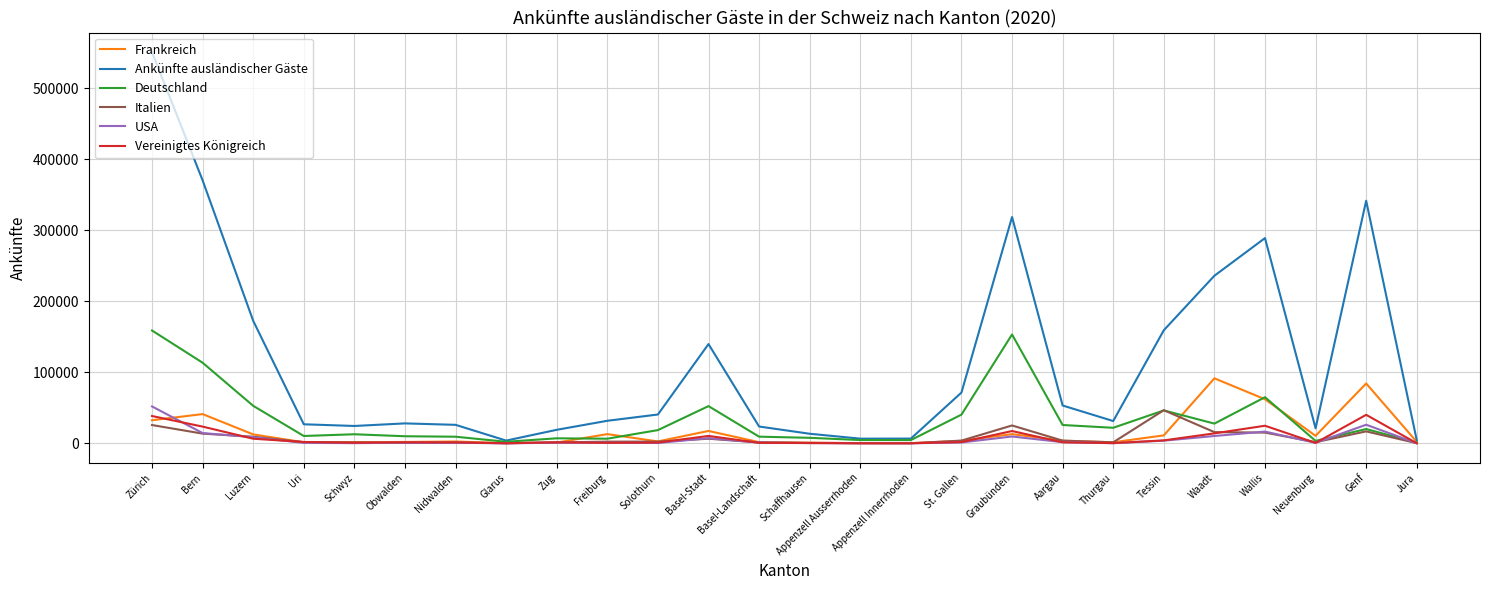

Which series has the largest total across all categories?

Ankünfte ausländischer Gäste